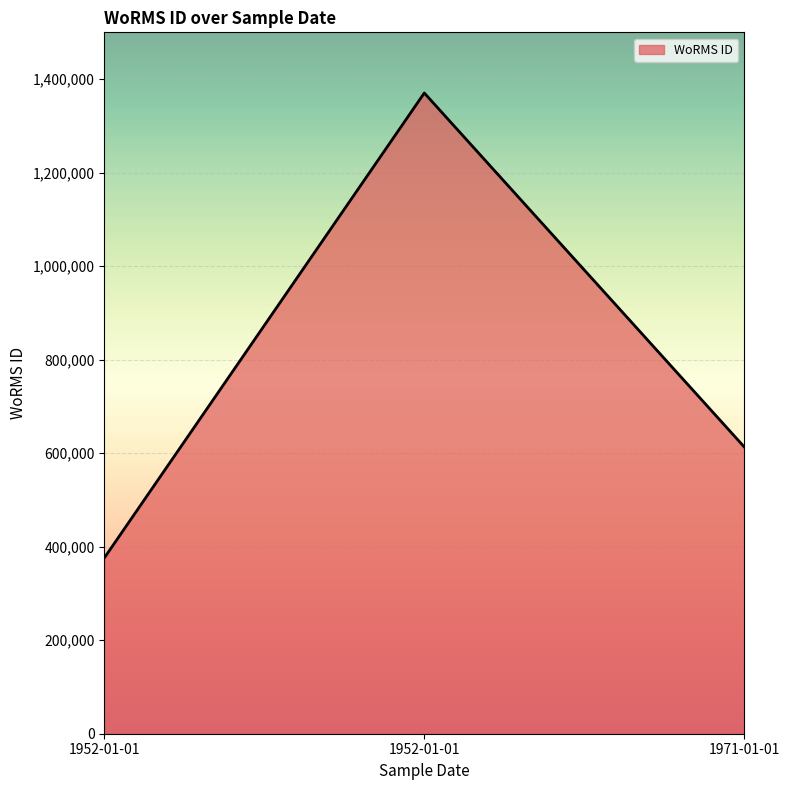

Does the chart have visible grid lines?

Yes